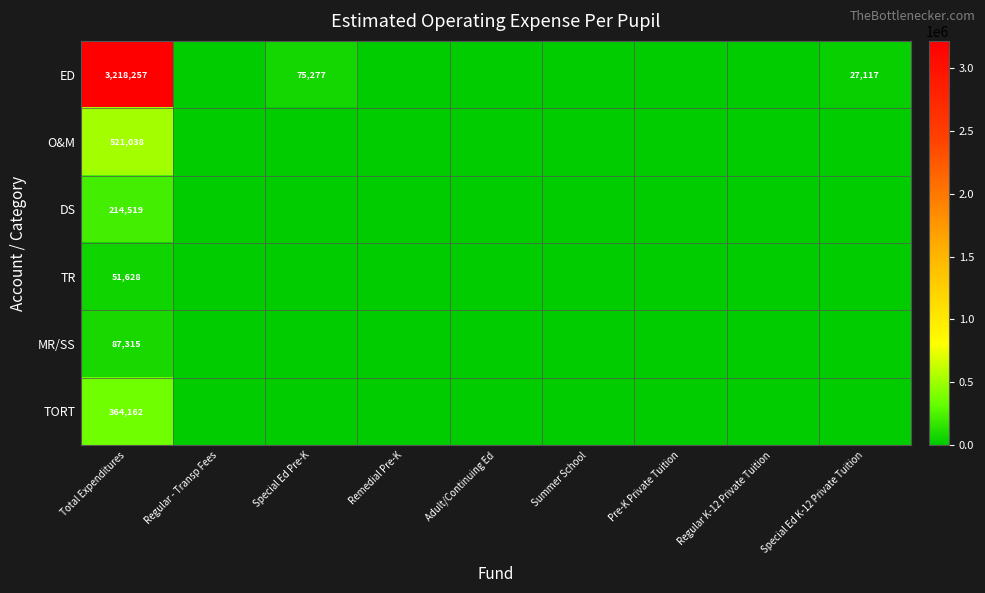

The value of TR at Total Expenditures is 27581. True or false?

False